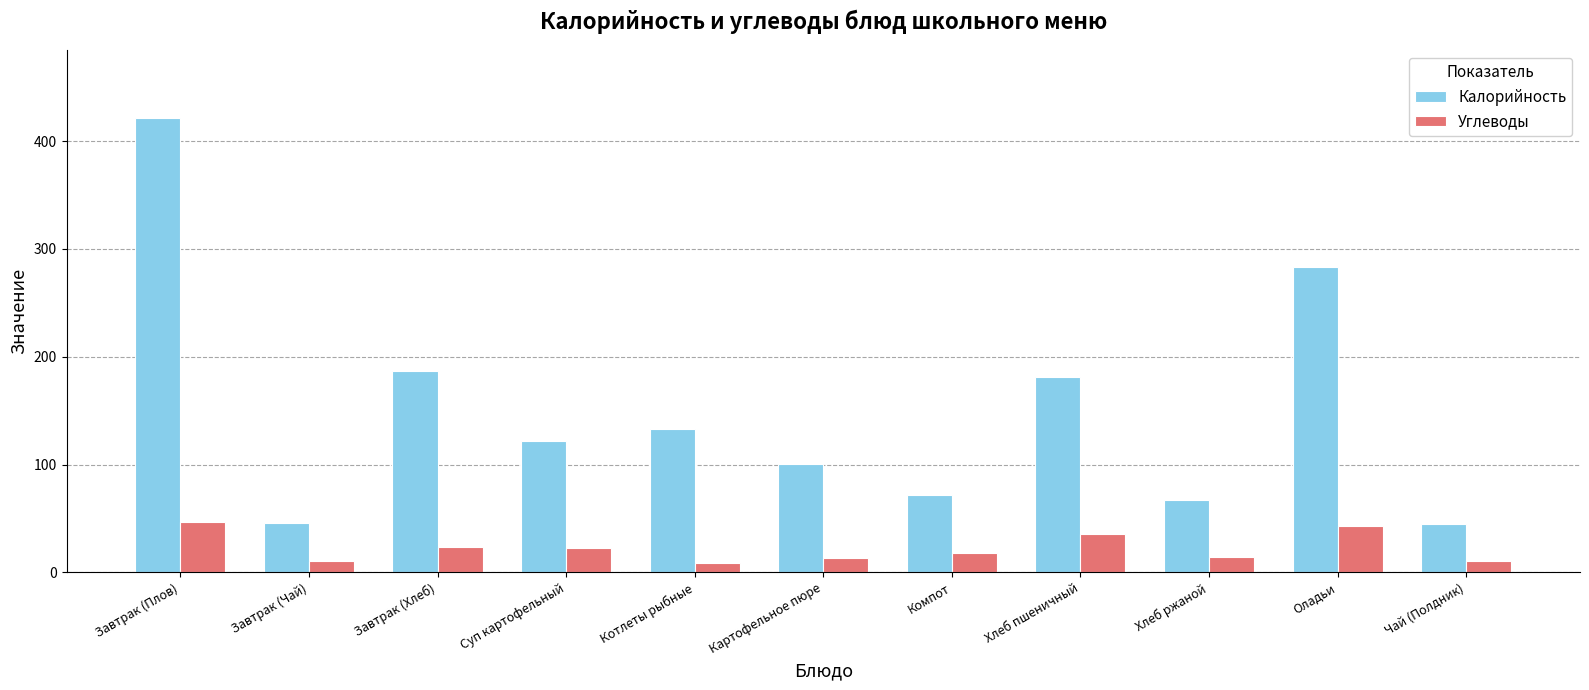

Which series has the largest range (max minus min)?

Калорийность